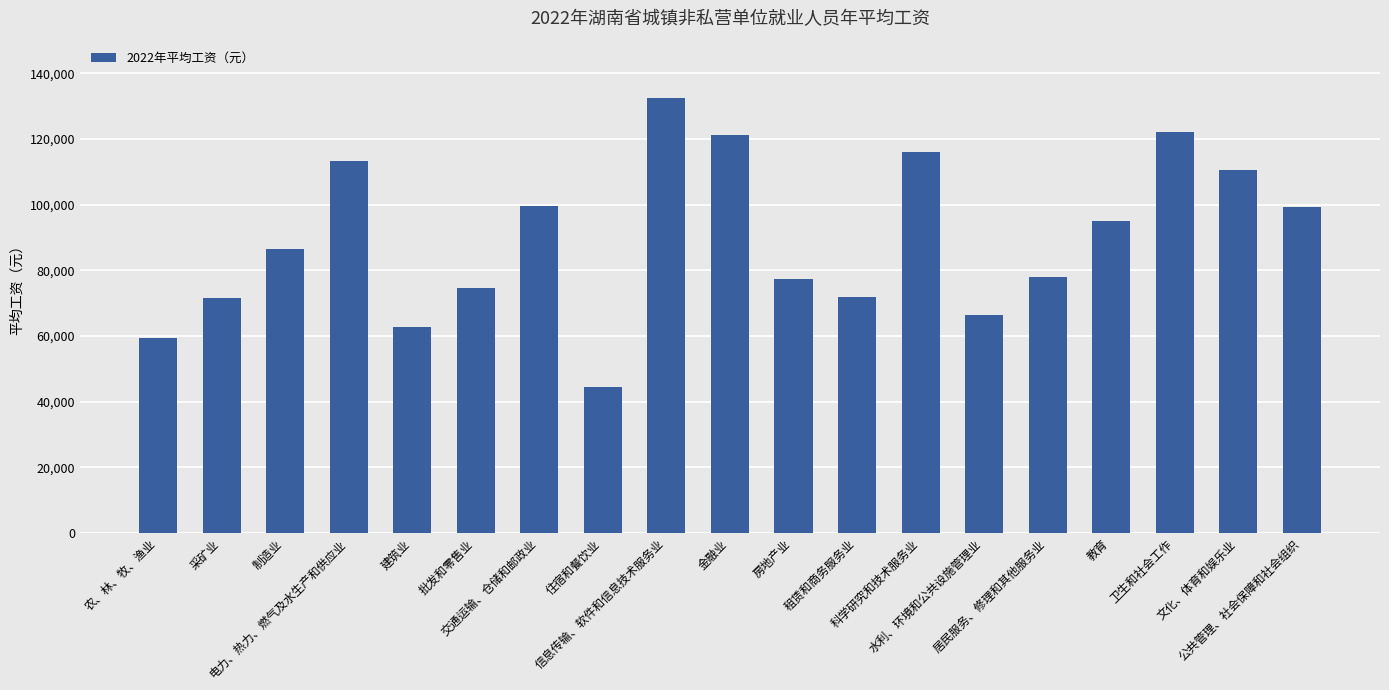

What is the average value?

89627